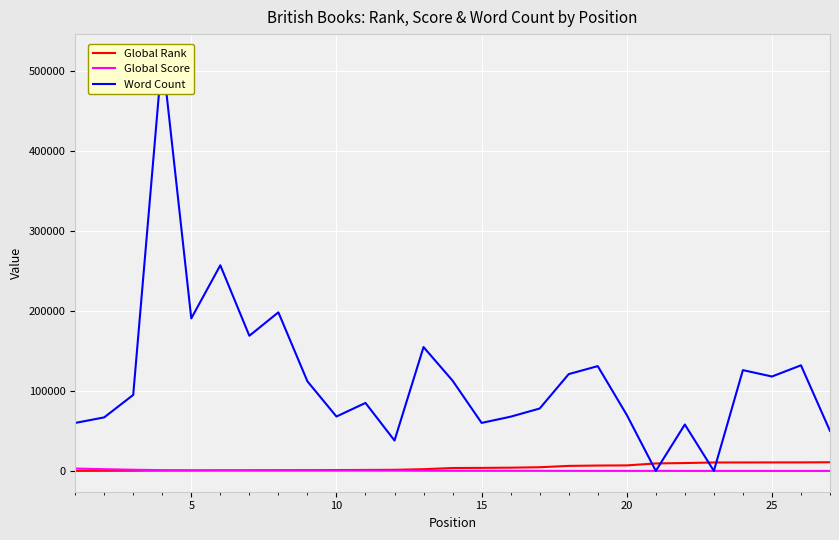

How many lines are shown in the chart?

3